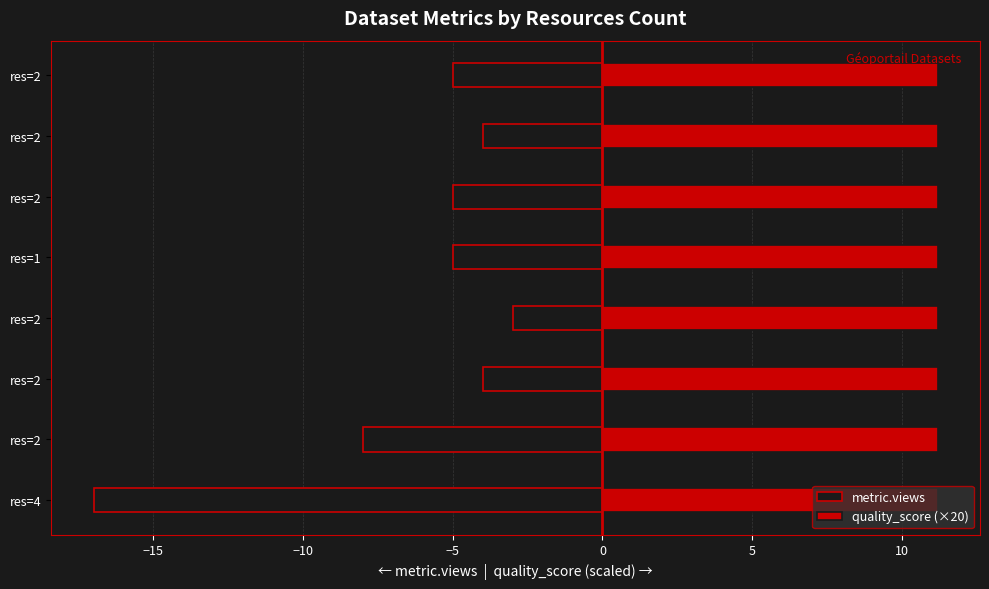

What is the lowest value of the metric.views series?

-17.0